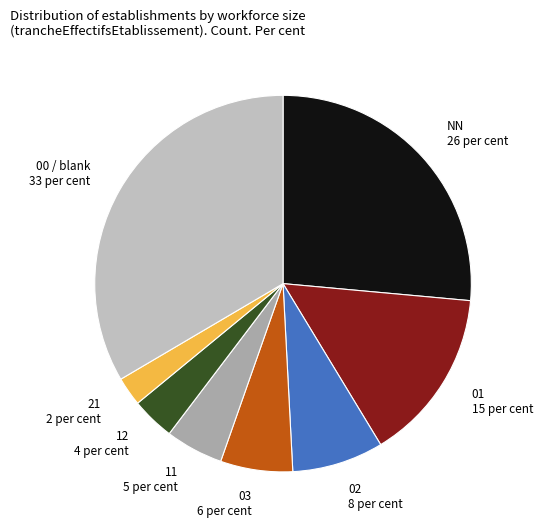

True or false: 11 accounts for 5% of the total.

True